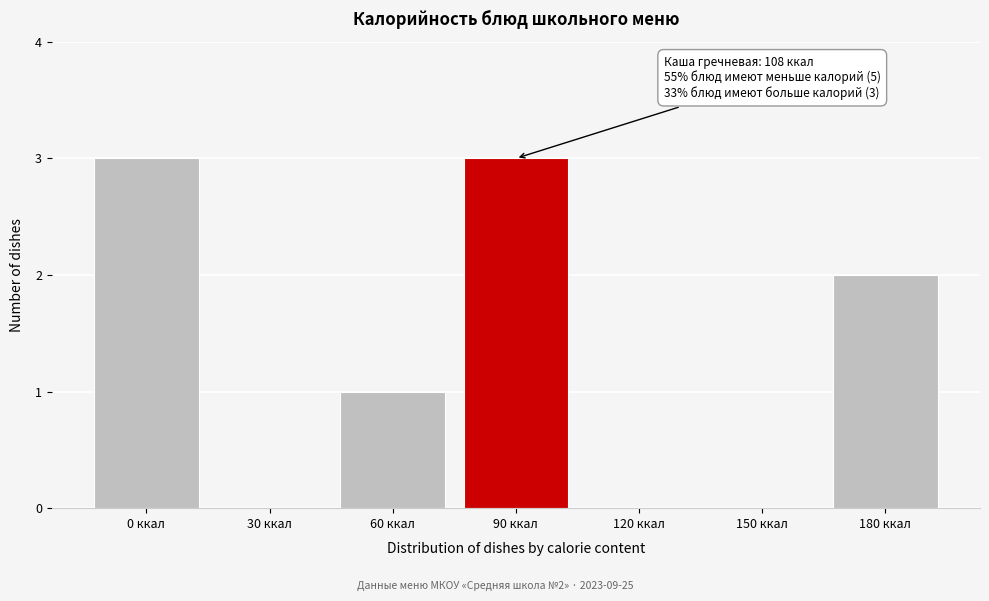

Reading left to right, list all the values displayed in this chart.

0 ккал=3	30 ккал=0	60 ккал=1	90 ккал=3	120 ккал=0	150 ккал=0	180 ккал=2